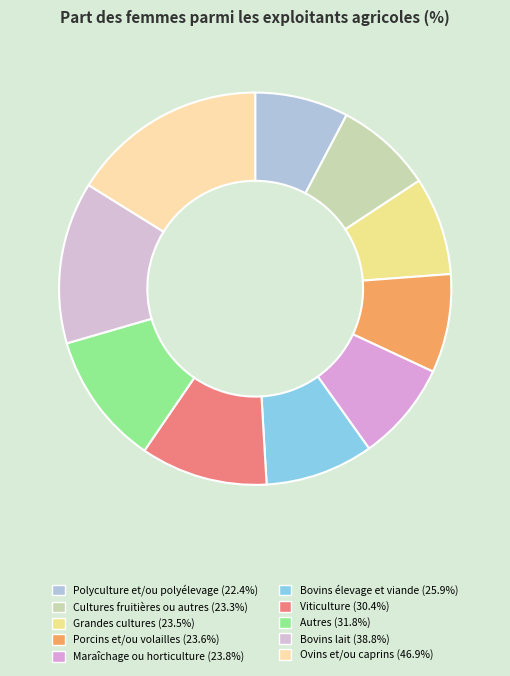

To the nearest percent, what percentage of the pie is Autres?

11%